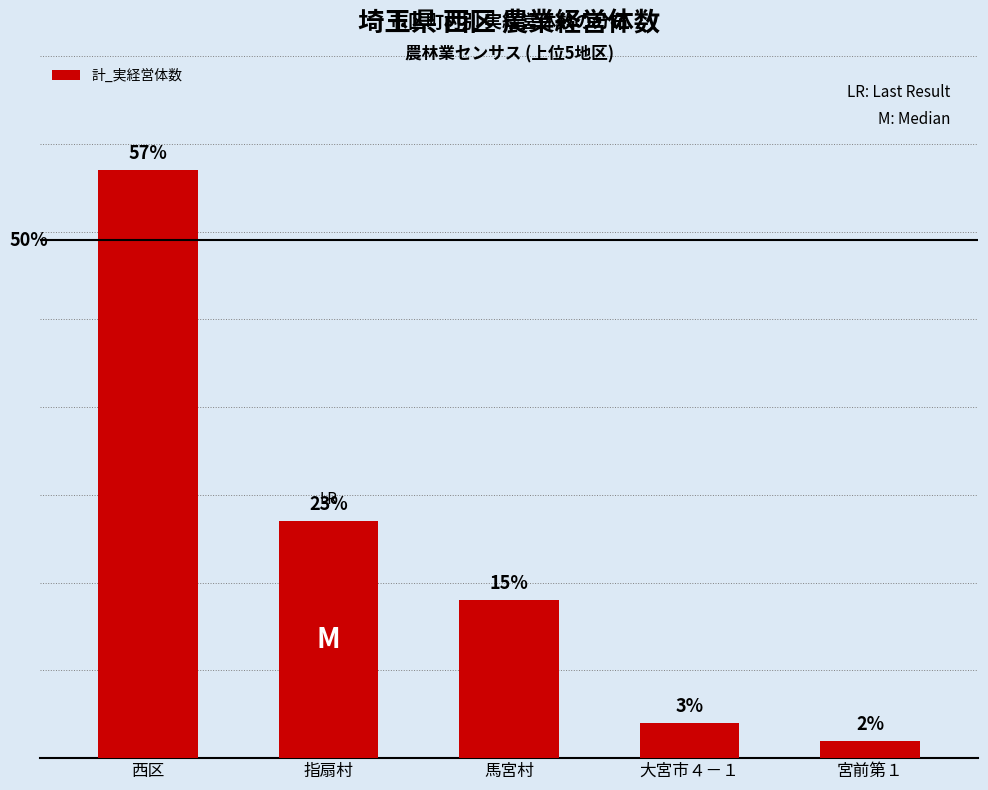

Count the number of categories in the chart.

5